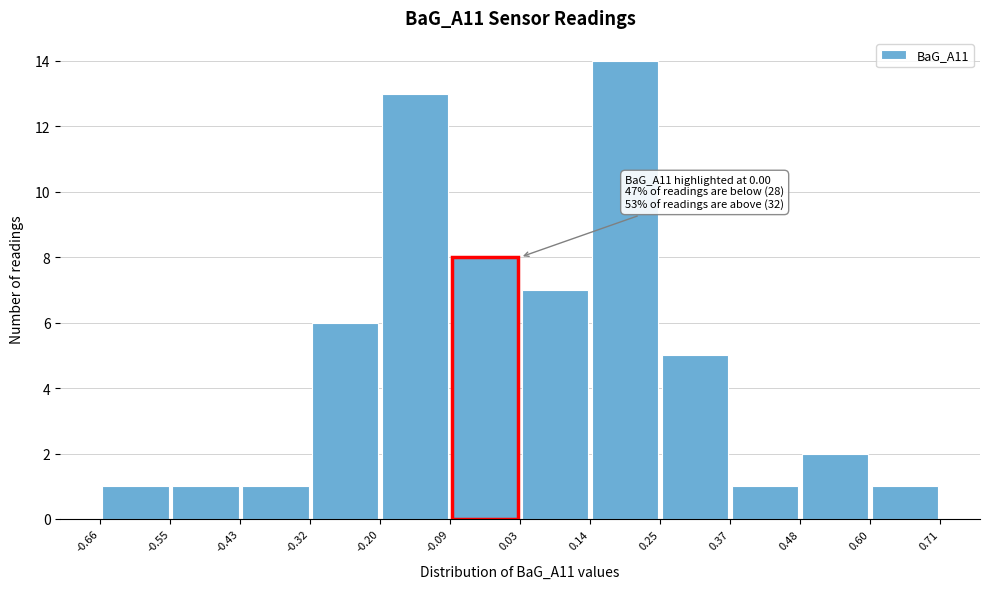

Which range on the x-axis has the tallest bar?

0.14 to 0.25